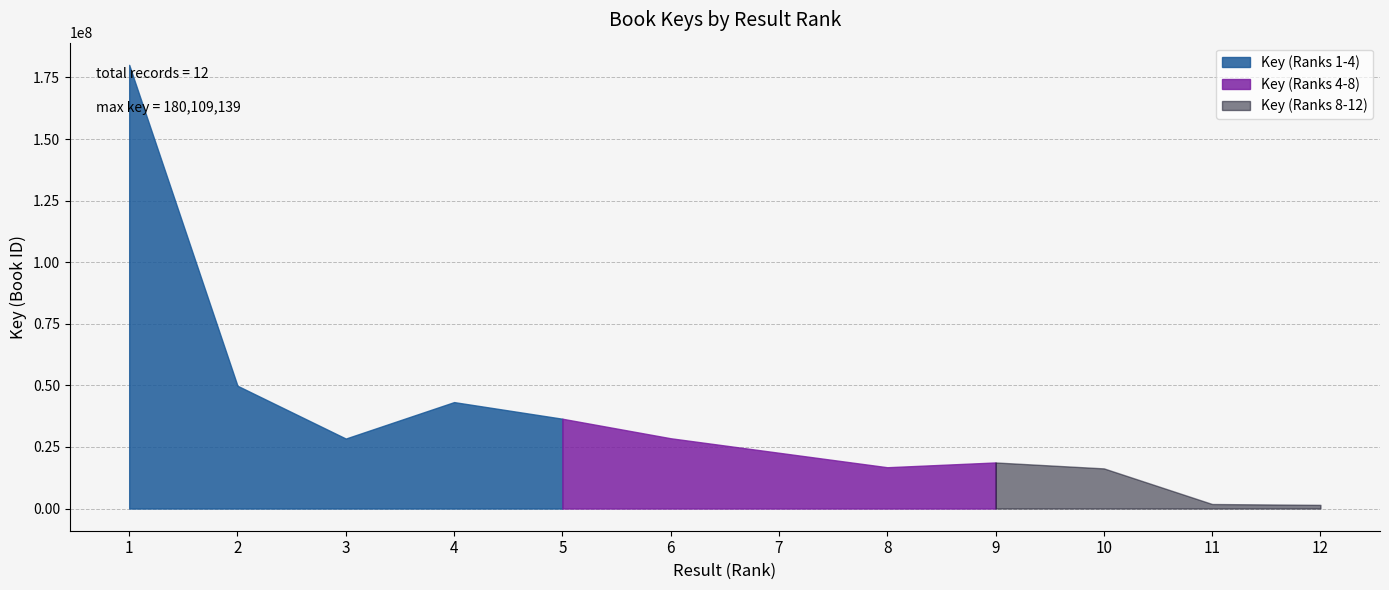

True or false: there are more than 2 points higher than both neighbors.

False